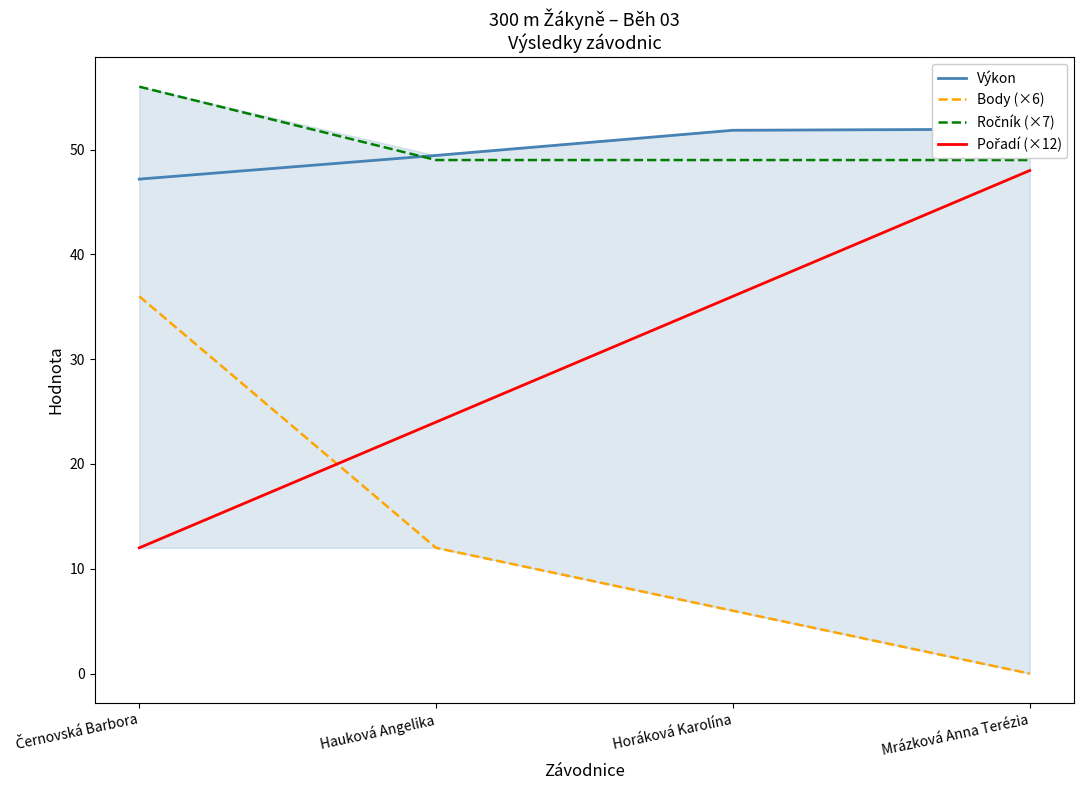

What is the value of the Ročník (×7) point at the 3rd from the left?

49.0